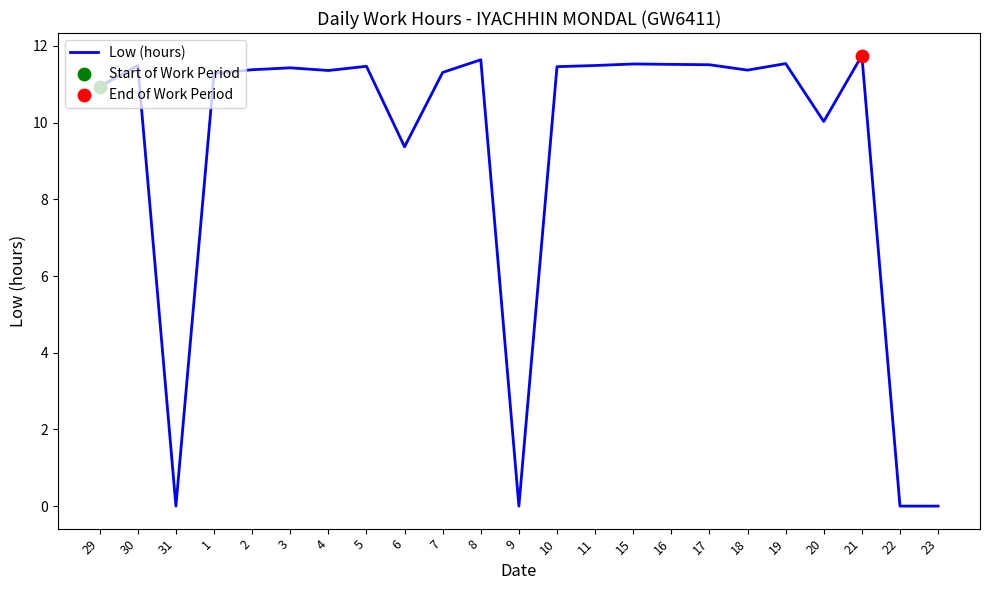

Approximately how many times larger is the value at 3 compared to 15?

1.0